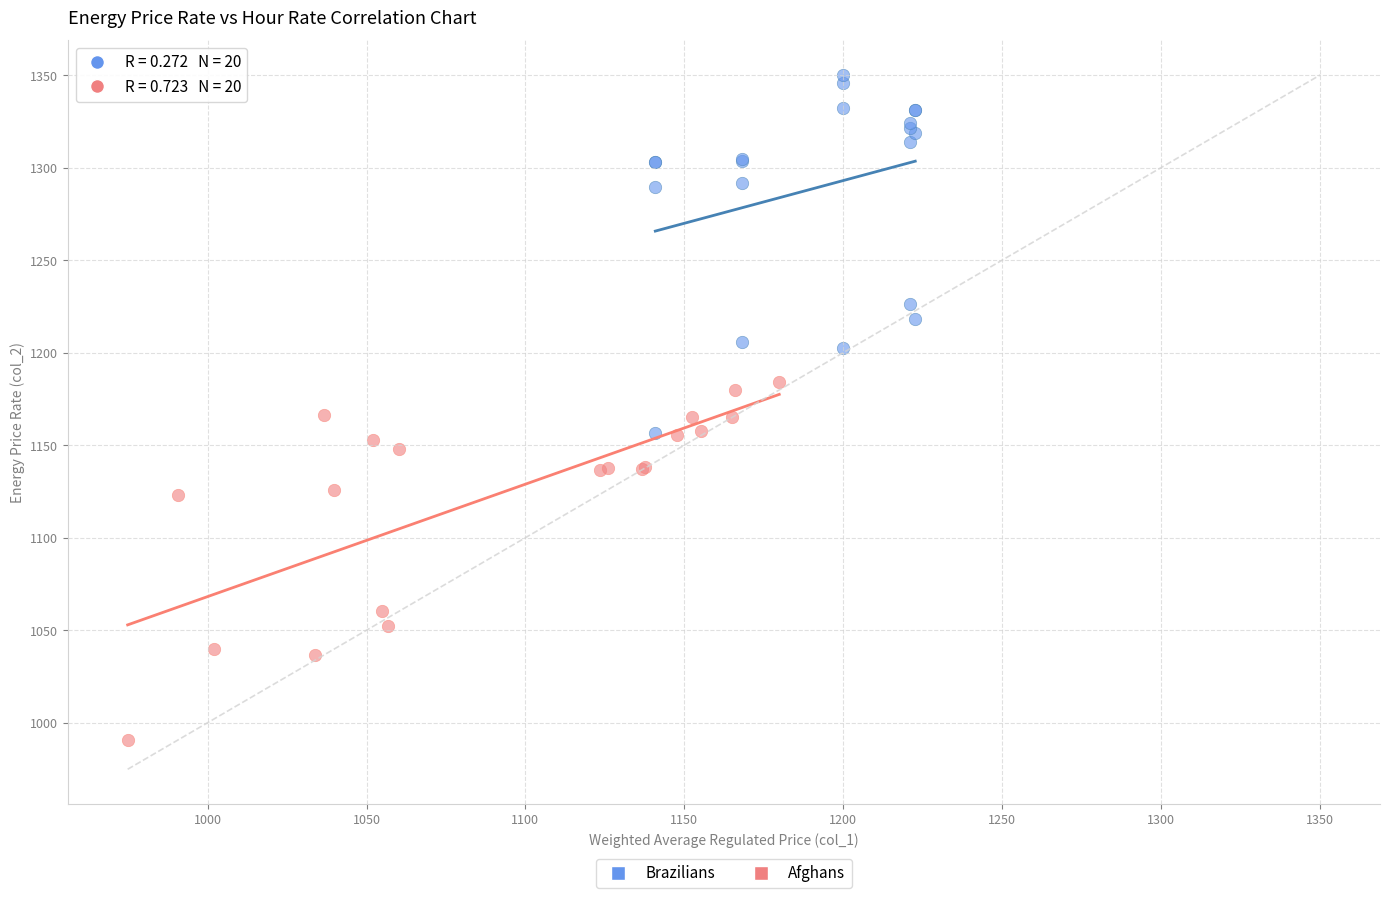

Which series reaches the minimum Y coordinate?

Afghans